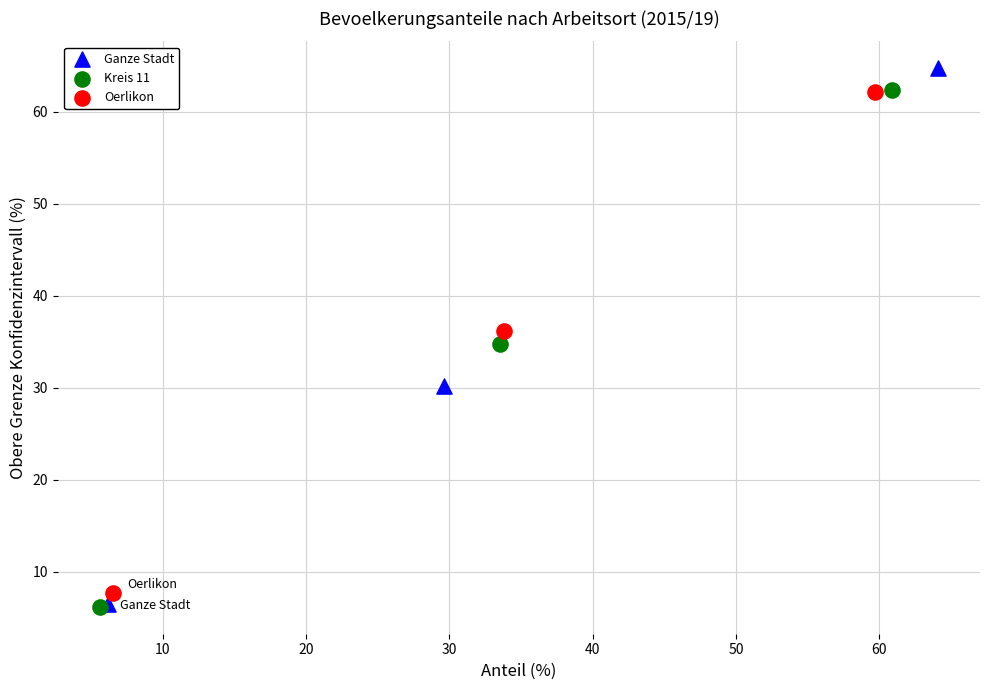

Which series contains the highest Y value?

Ganze Stadt